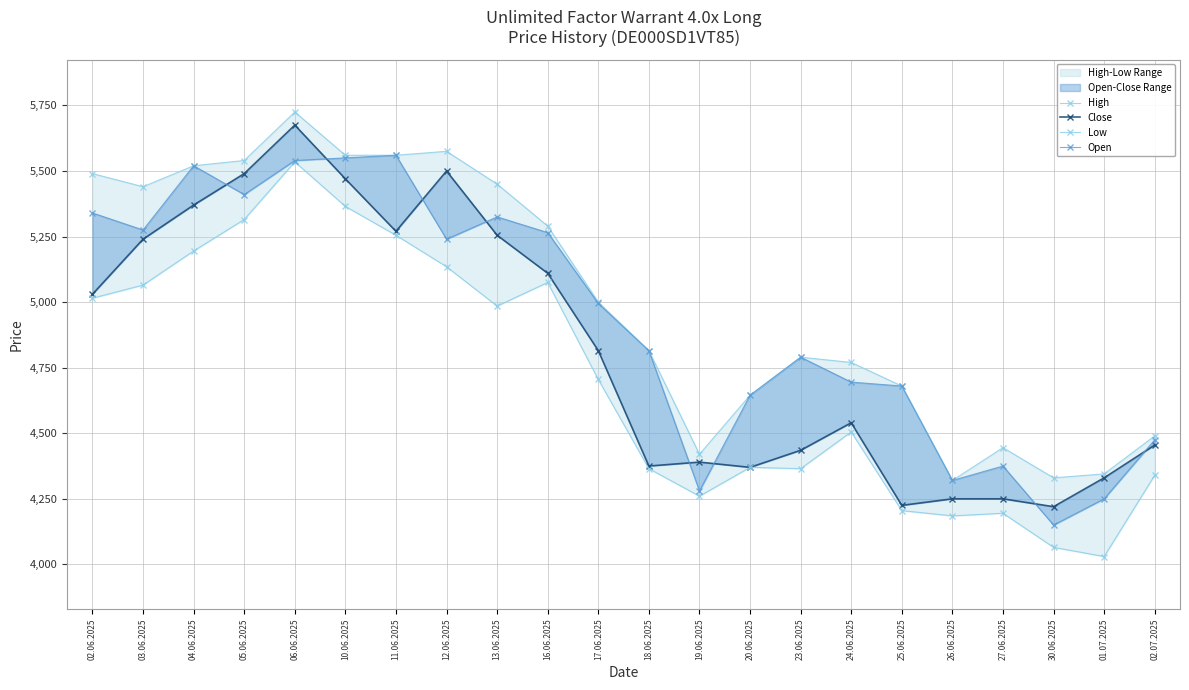

The value of High at 30.06.2025 is 1202. True or false?

False